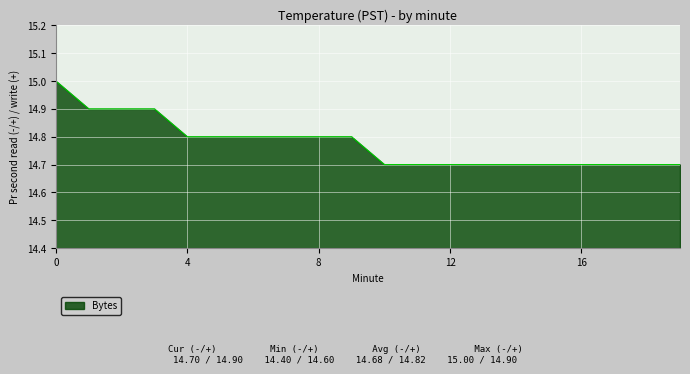

What is the greatest value displayed?

15.0